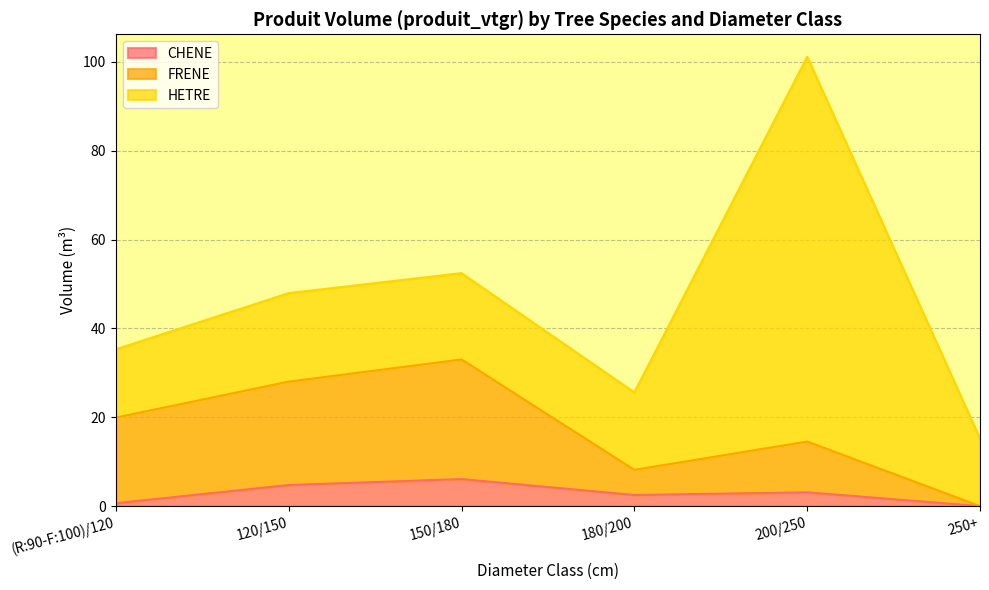

Where does the FRENE series first go above 19?

(R:90-F:100)/120